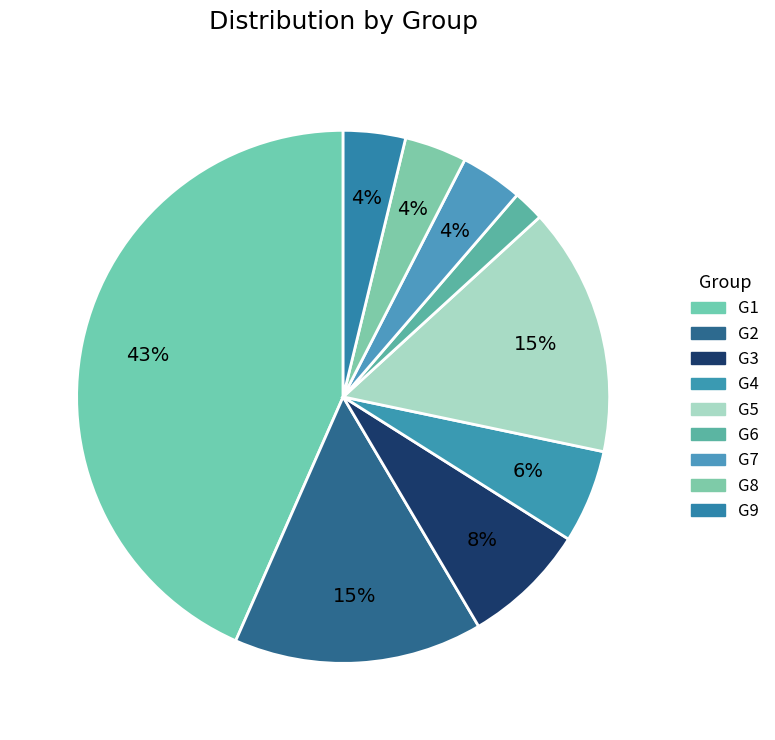

Count the number of slices in the pie.

9